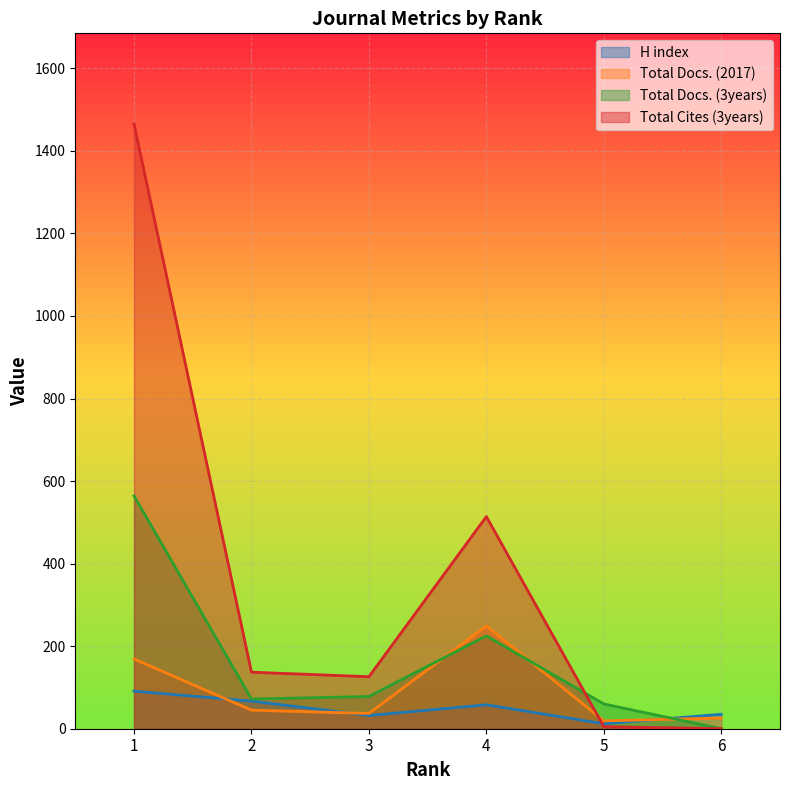

After their last crossing, which series has the higher values: H index or Total Docs. (2017)?

H index